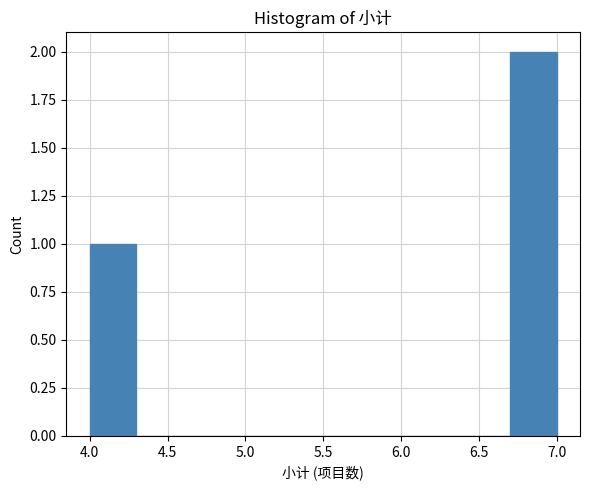

Reading left to right, transcribe this chart: for each bar, give the range it covers on the x-axis and its height. The values are not printed on the chart, so give them approximately, as read against the axis.

4.0 to 4.3: 1
4.3 to 4.6: 0
4.6 to 4.9: 0
4.9 to 5.2: 0
5.2 to 5.5: 0
5.5 to 5.8: 0
5.8 to 6.1: 0
6.1 to 6.4: 0
6.4 to 6.7: 0
6.7 to 7.0: 2